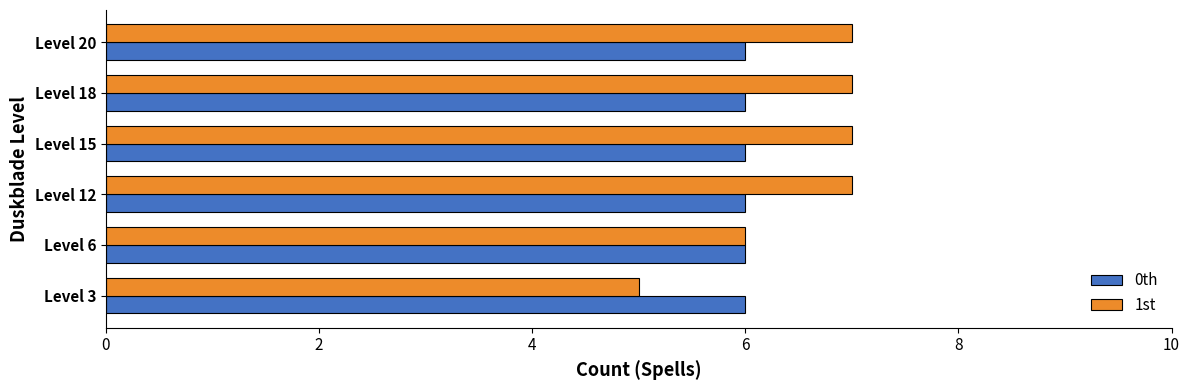

List the series in order of their overall mean, lowest first.

0th, 1st